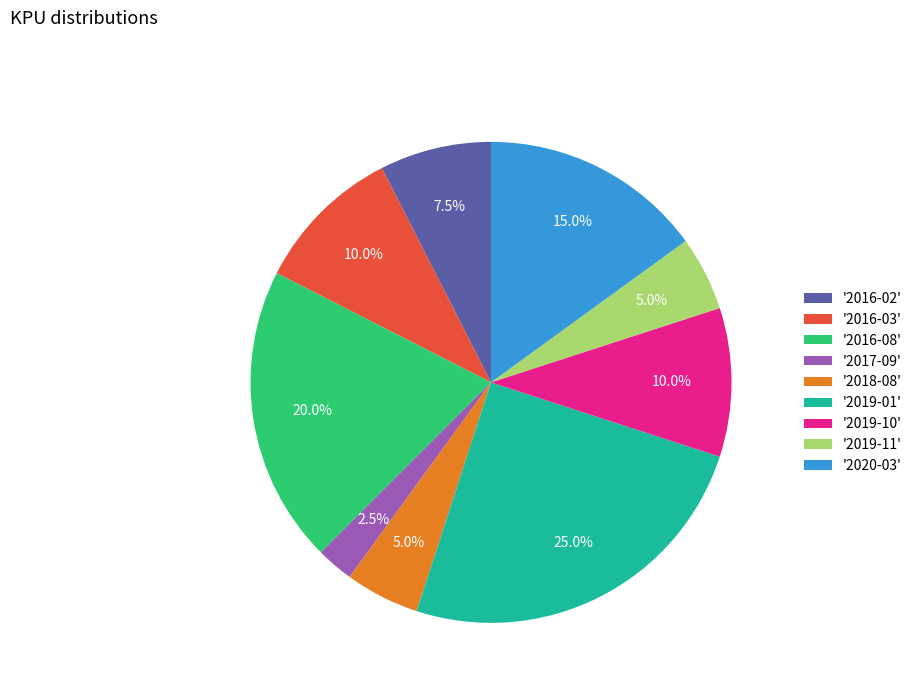

To the nearest percent, what is the average slice percentage?

11%